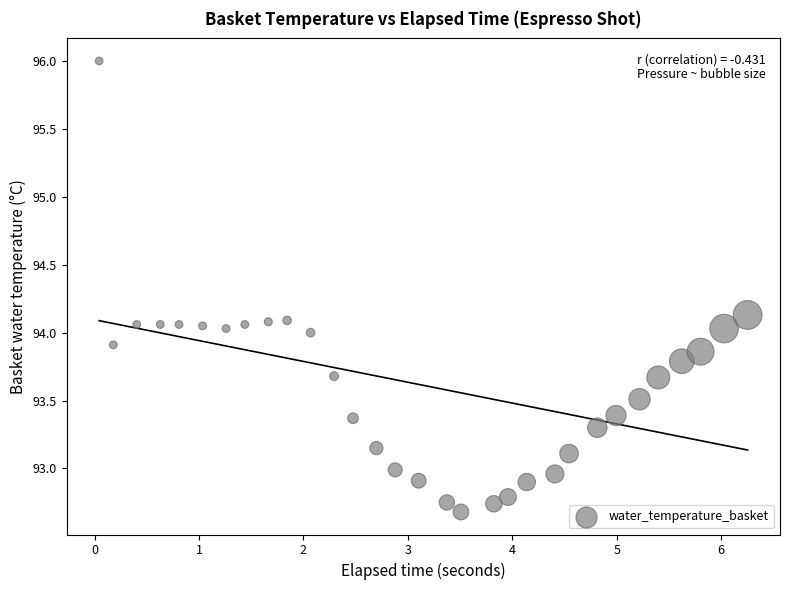

What is the range of Y values (max minus min)?

3.3